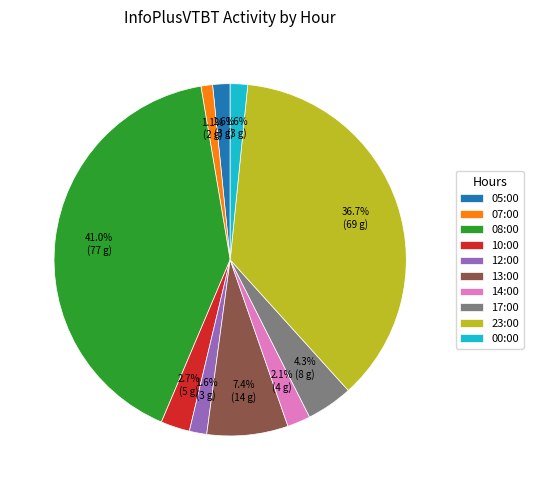

Count the number of slices in the pie.

10